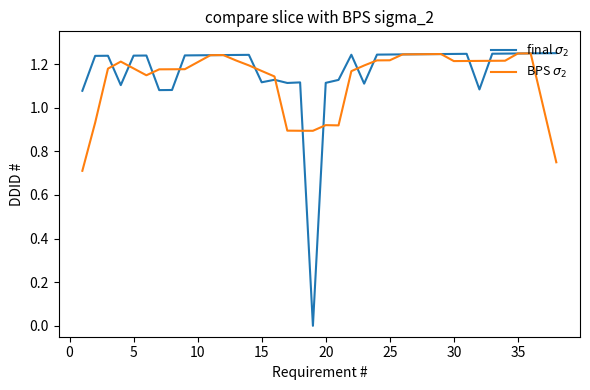

How many lines are shown in the chart?

2